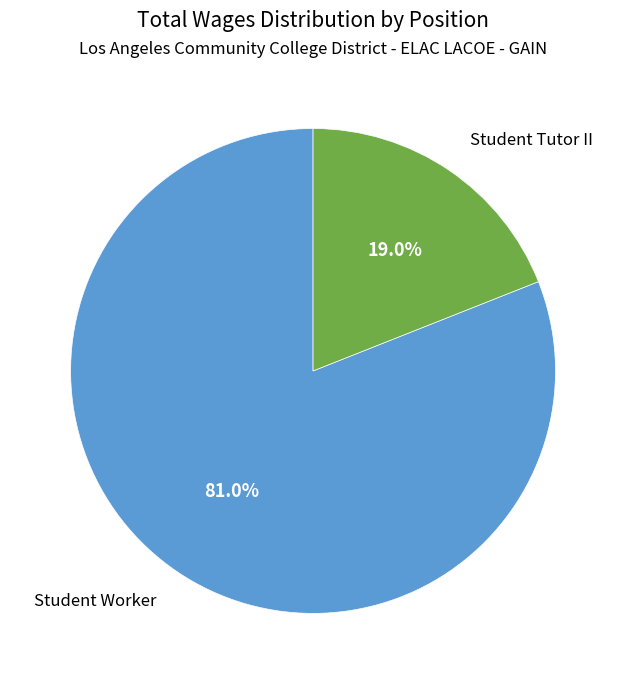

Is there any slice that represents more than half of the pie?

Yes